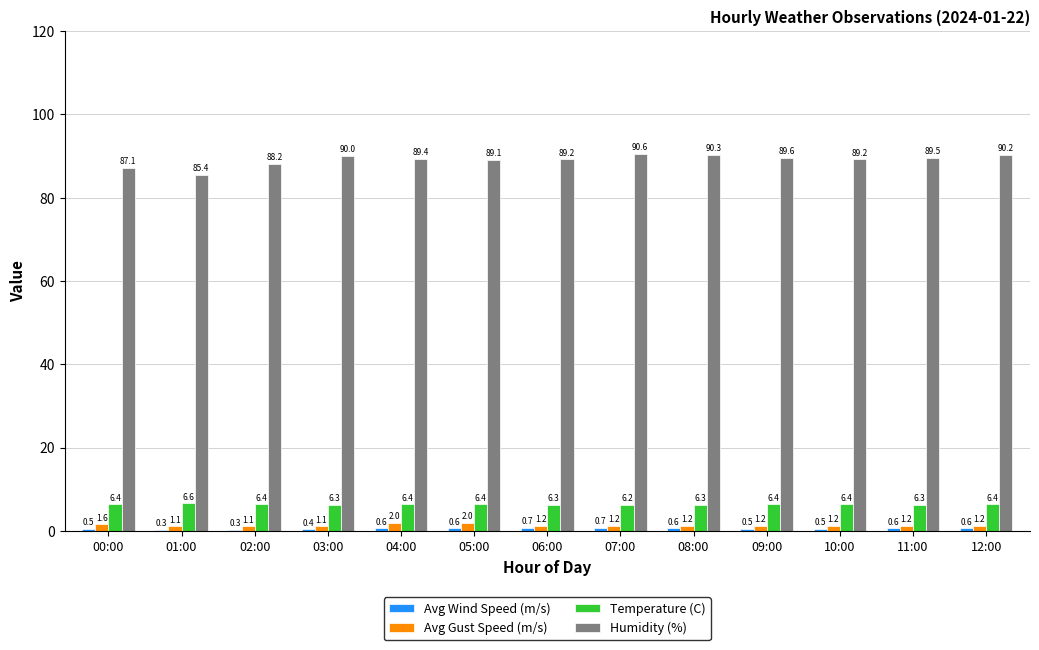

What is the greatest value displayed?

90.6